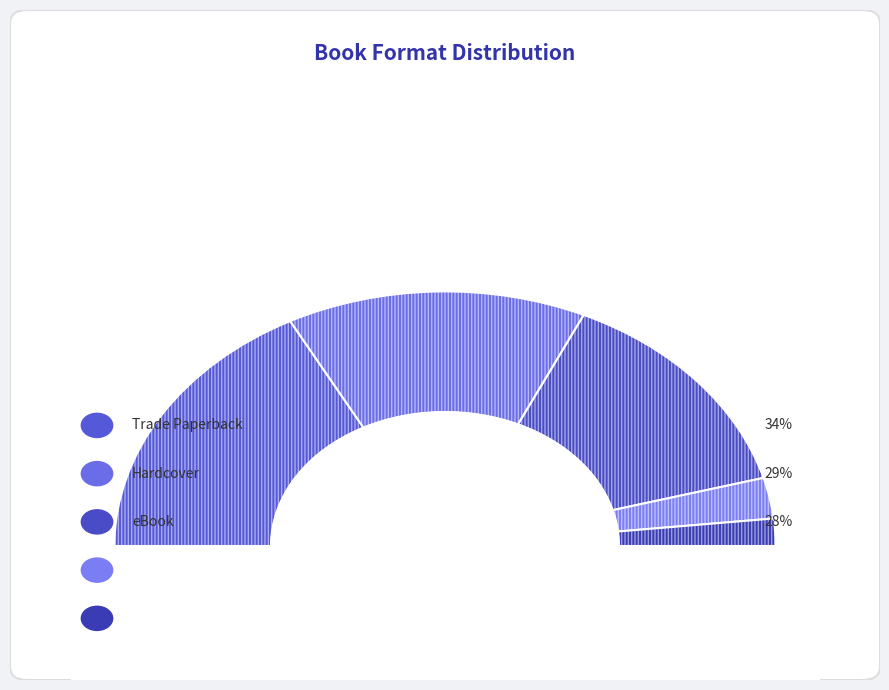

What percentage do Fixed Layout eBook and Hardcover together represent?

34.5%